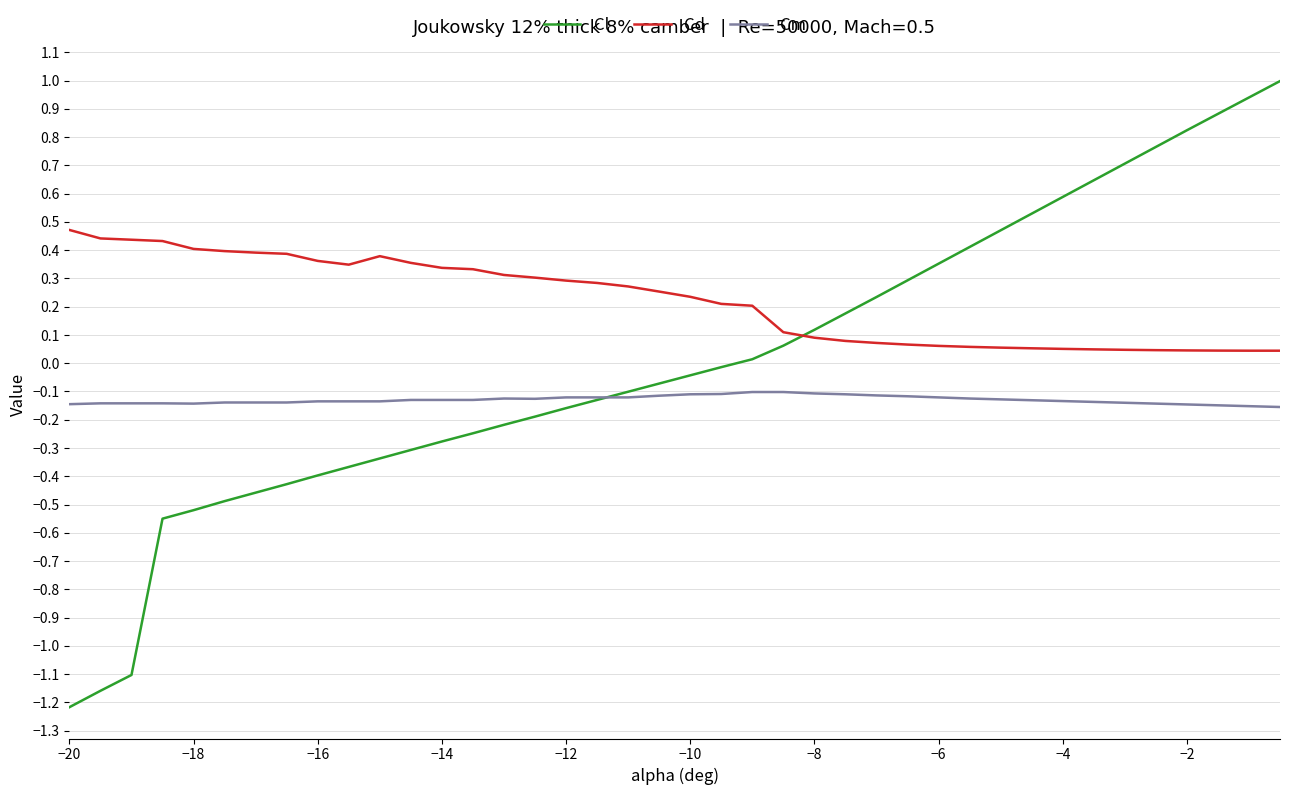

What are all the series names shown in the legend?

Cl, Cd, Cm